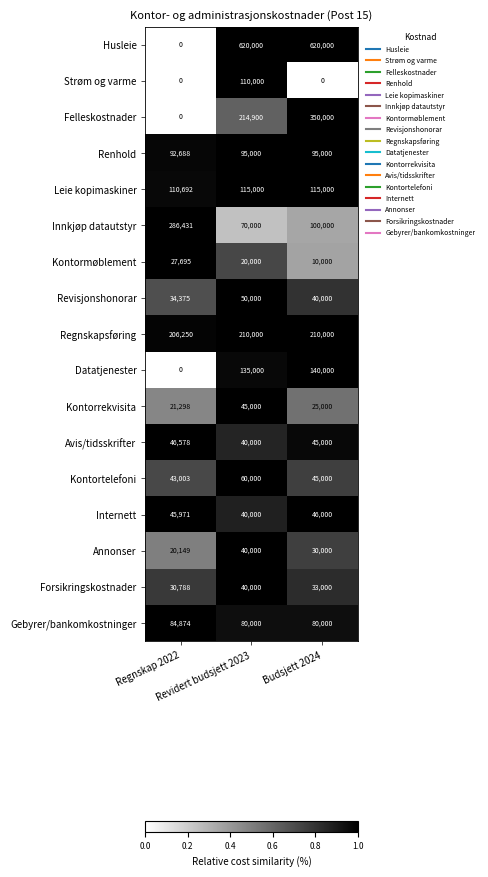

Which series changed the most between Regnskap 2022 and Revidert budsjett 2023?

Husleie